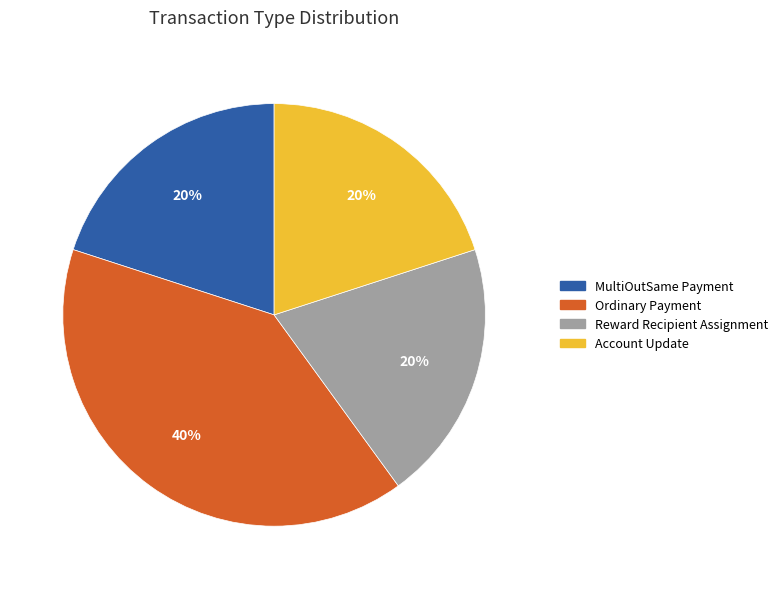

To the nearest percent, what percentage of the pie is Ordinary Payment?

40%